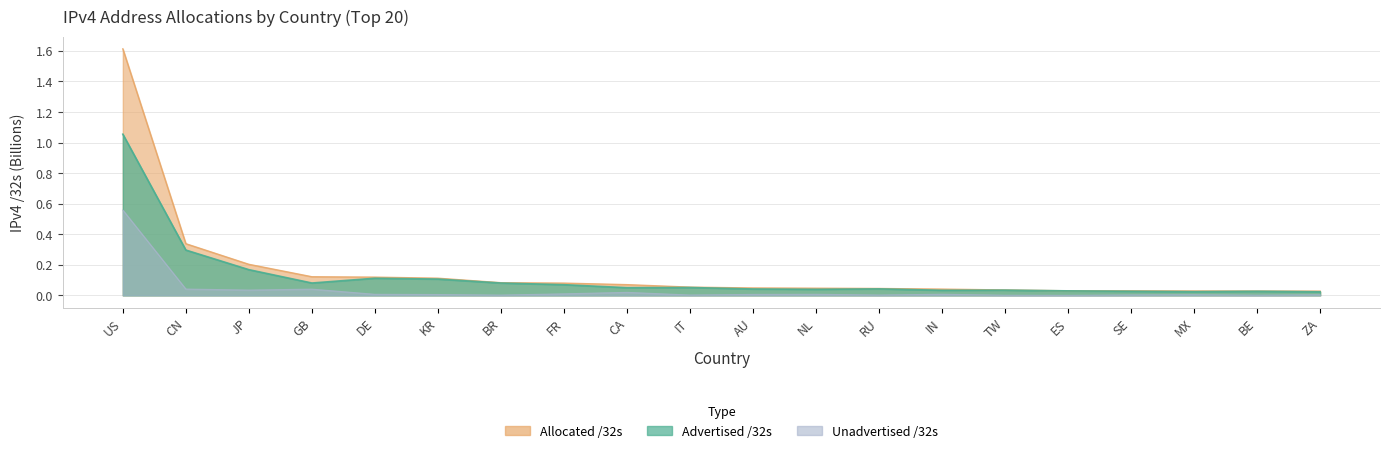

Rank the series by their maximum value, from lowest to highest.

Unadvertised /32s, Advertised /32s, Allocated /32s